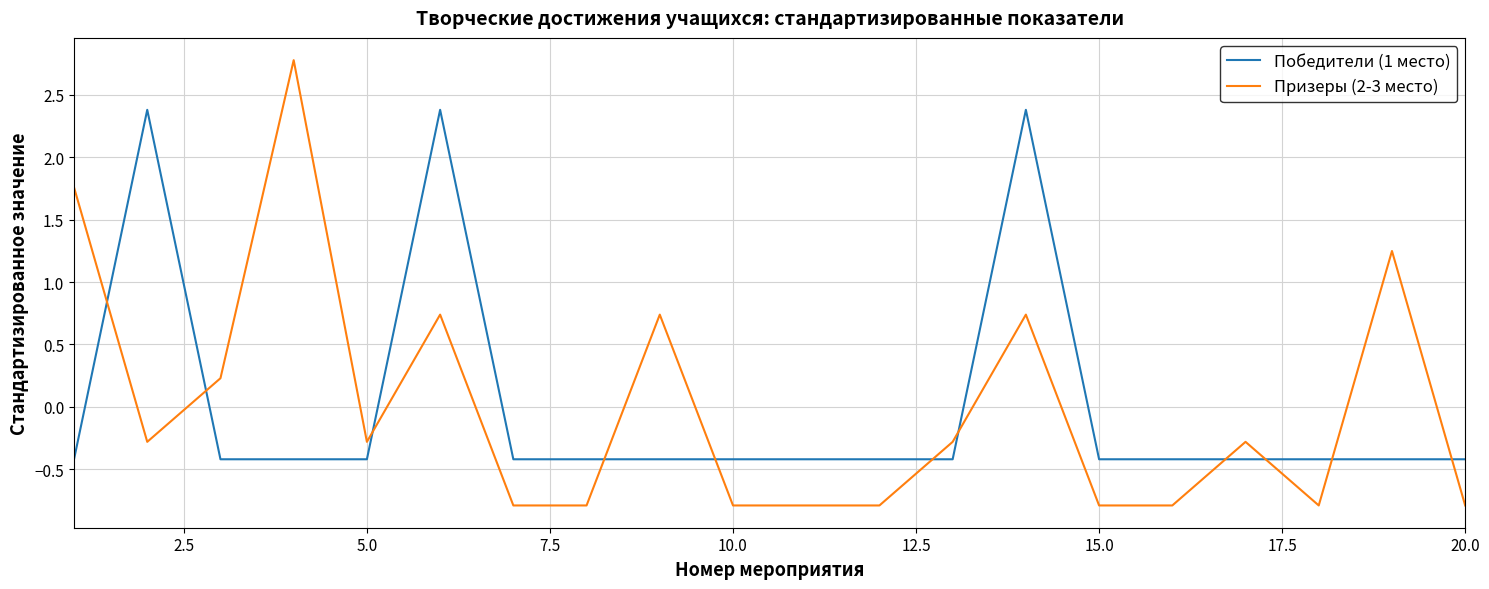

Count the number of categories in the chart.

20